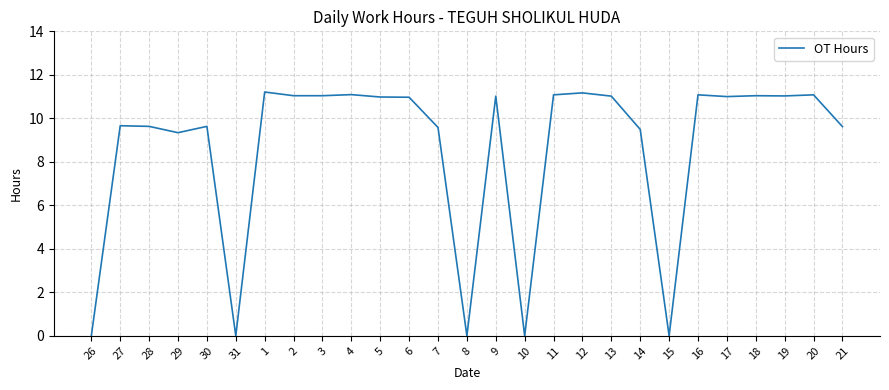

The value at 13 is 4.6. True or false?

False